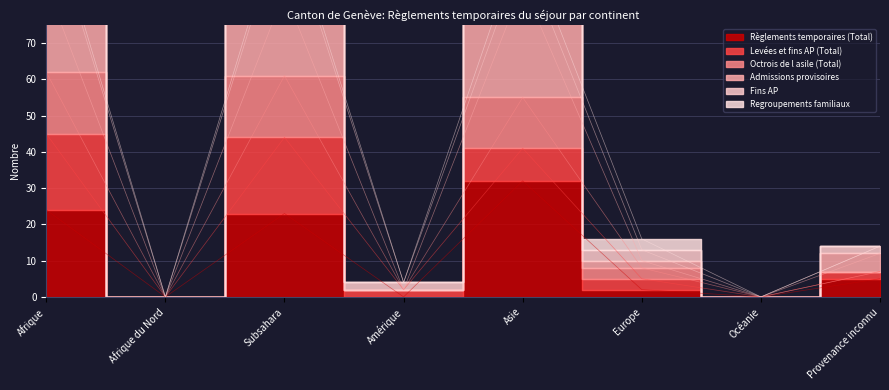

What is the maximum value for Admissions provisoires?

86